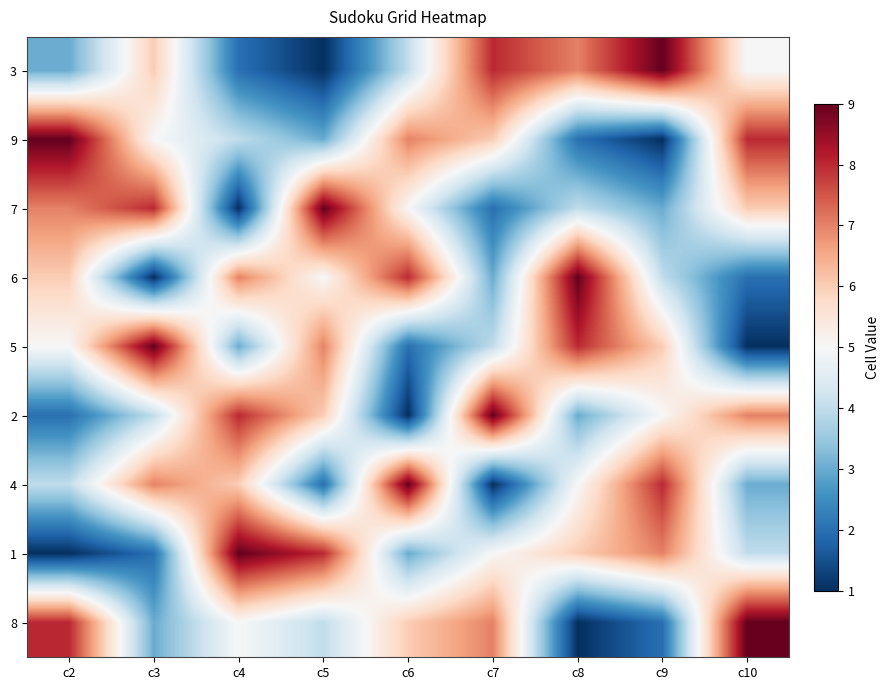

What is the difference between the highest and lowest values at c5?

8